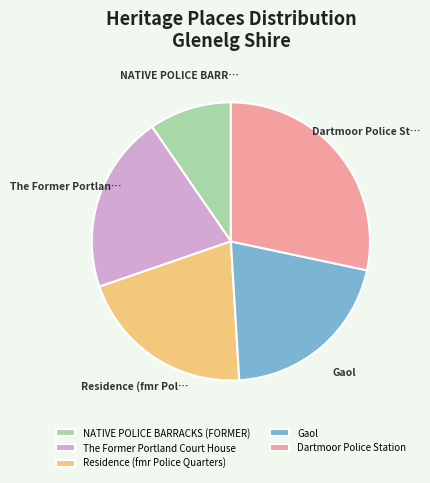

Which has a higher value, NATIVE POLICE BARRACKS (FORMER) or Residence (fmr Police Quarters)?

Residence (fmr Police Quarters)